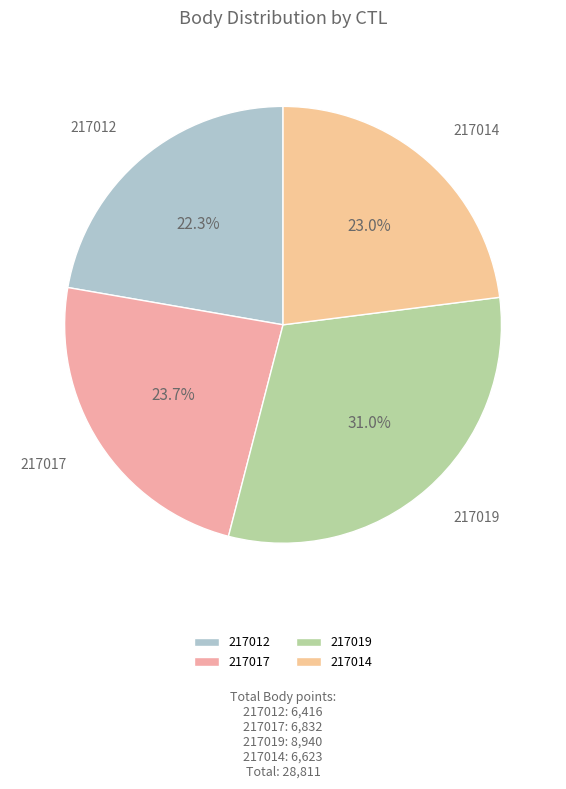

How many slices are in this pie chart?

4